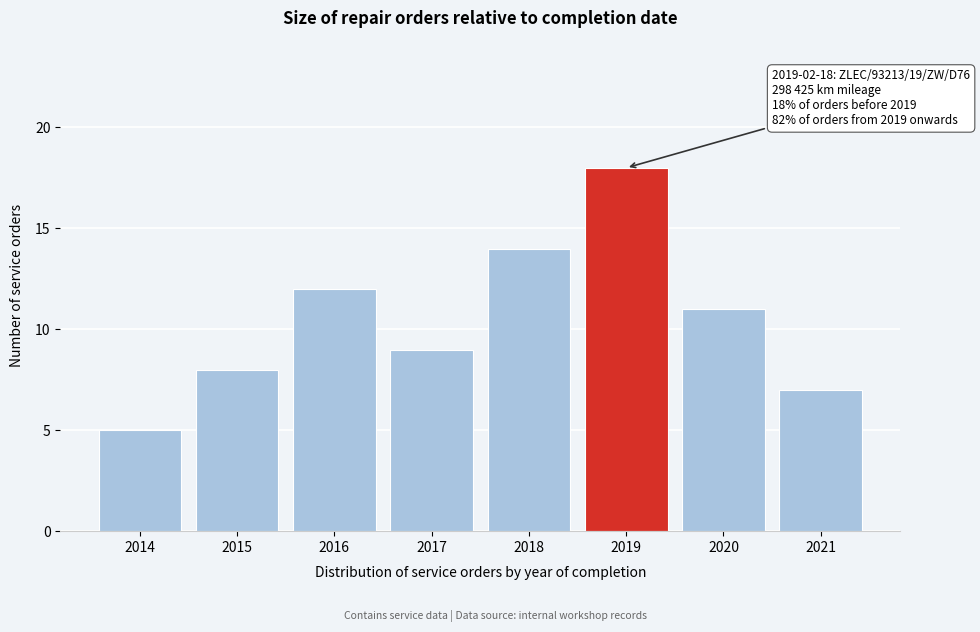

Reading left to right, transcribe all the data shown in this chart.

2014=5	2015=8	2016=12	2017=9	2018=14	2019=18	2020=11	2021=7